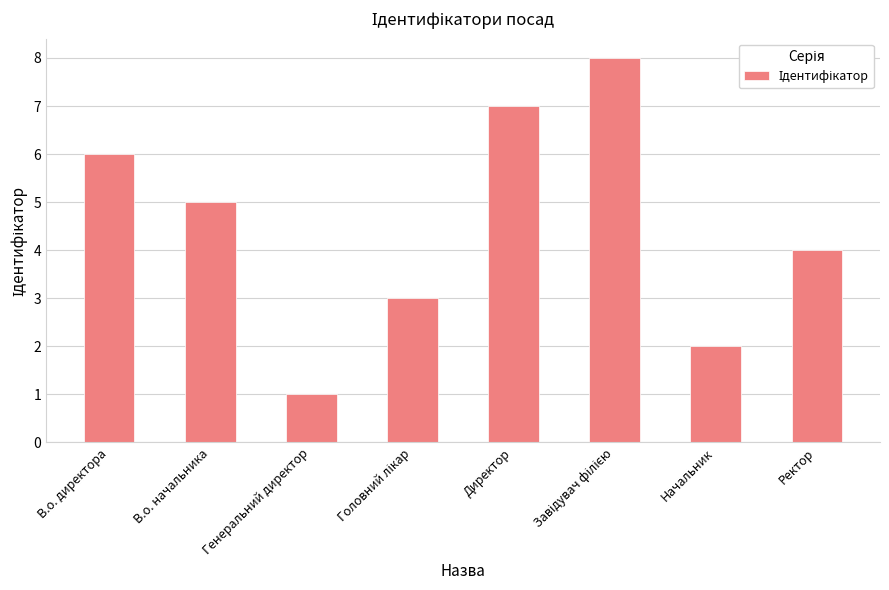

How many distinct data groups are displayed?

1